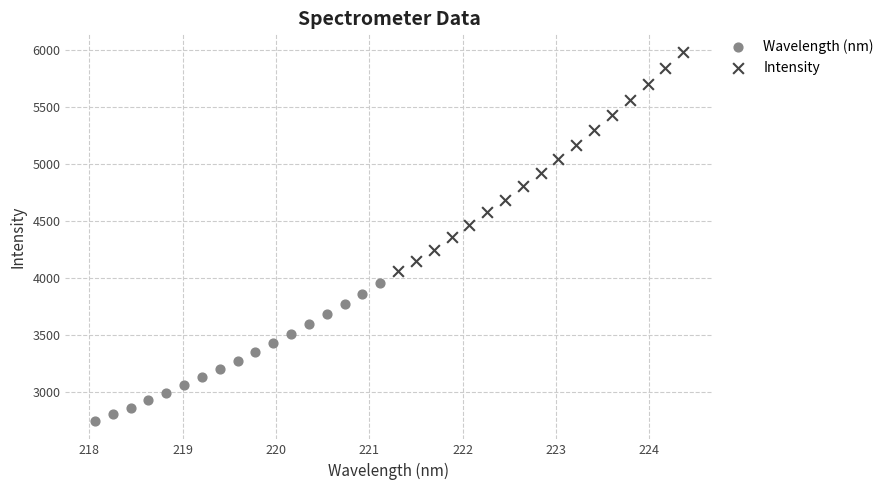

Which series contains the highest Y value?

Intensity